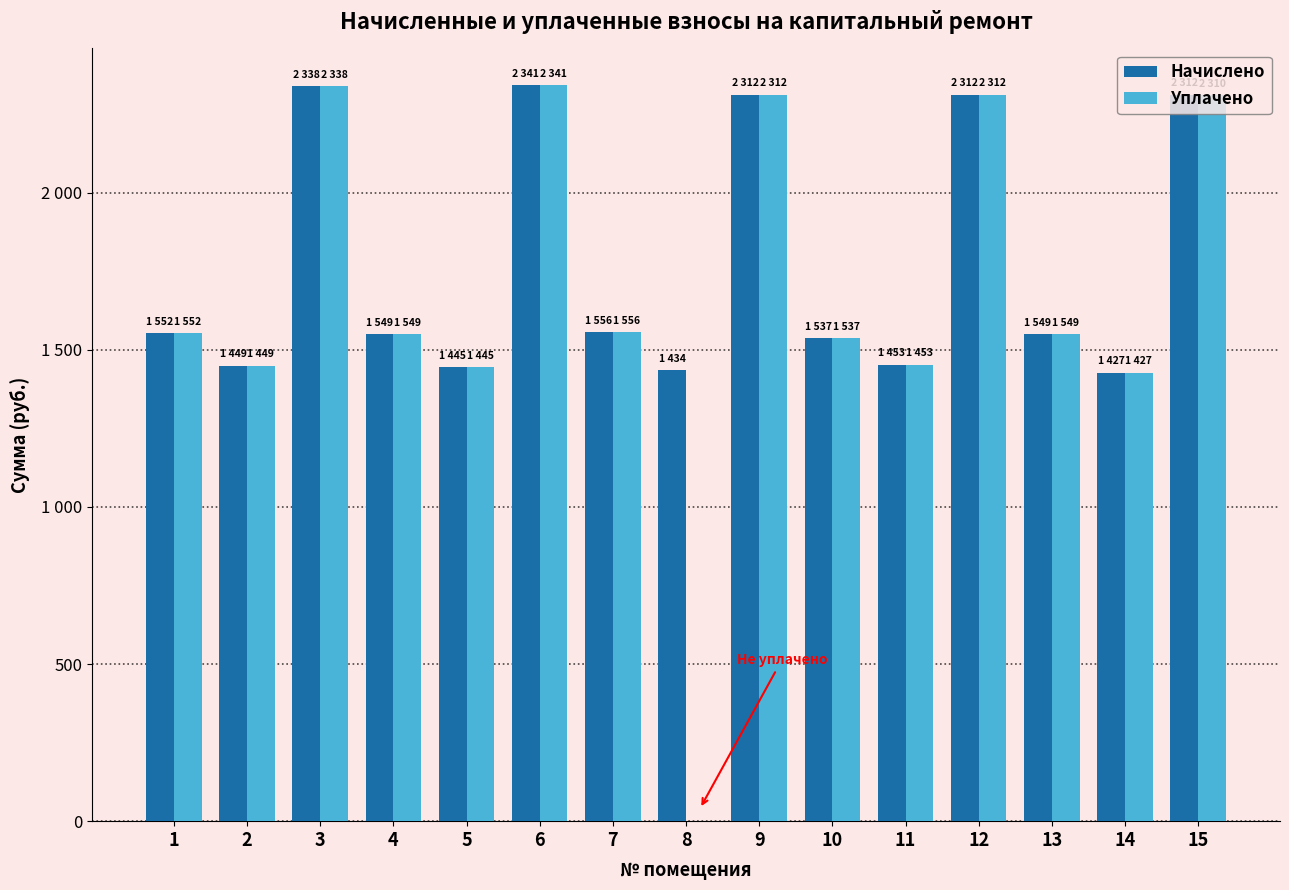

Does the chart contain stacked bars?

No